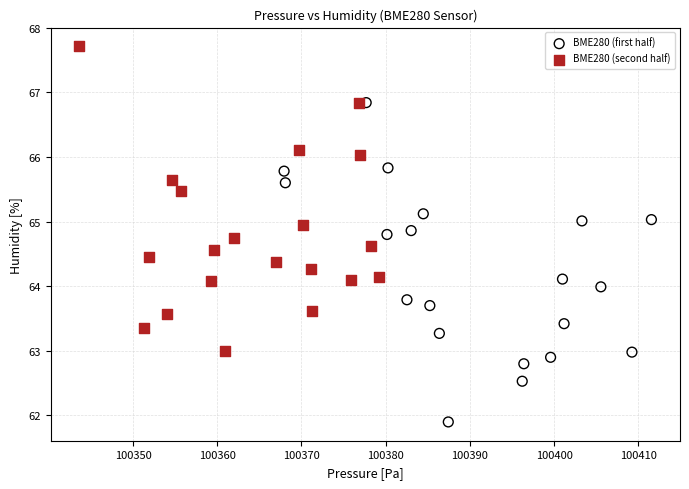

Which series reaches the minimum Y coordinate?

BME280 (first half)